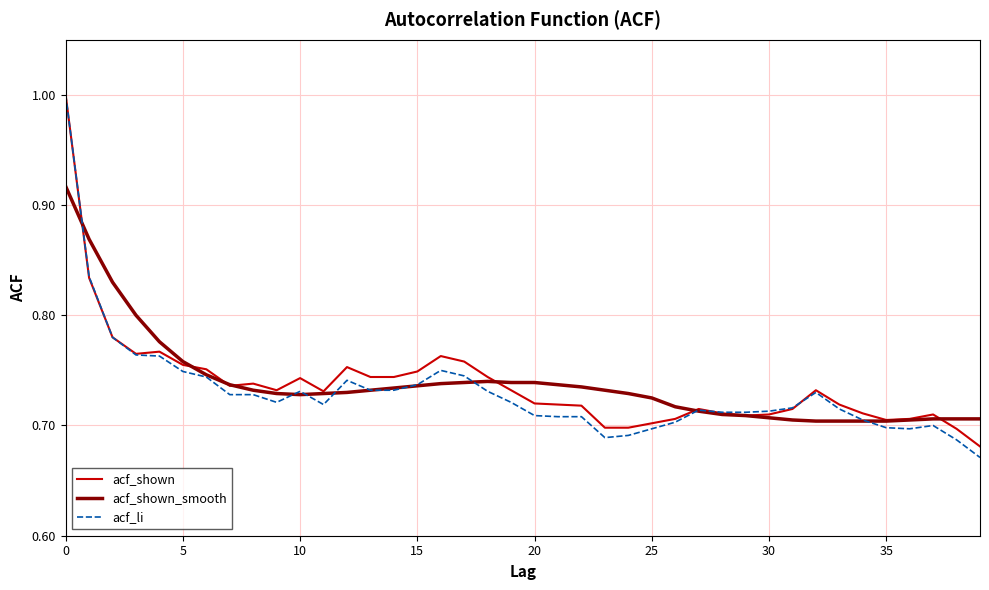

Which series has the widest spread of values?

acf_li